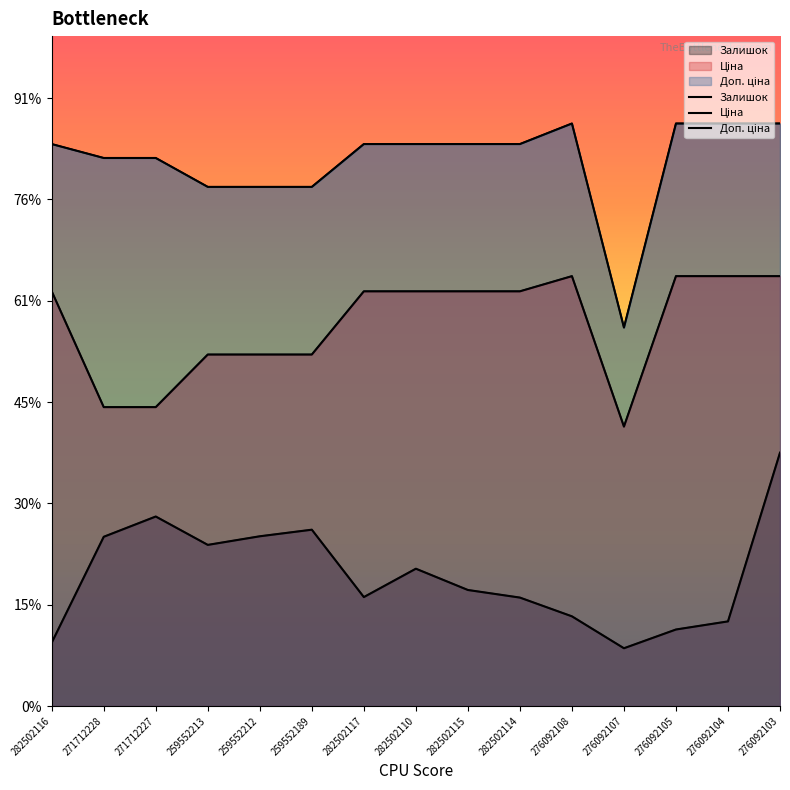

Rank the series by their maximum value, from highest to lowest.

Доп. ціна, Ціна, Залишок